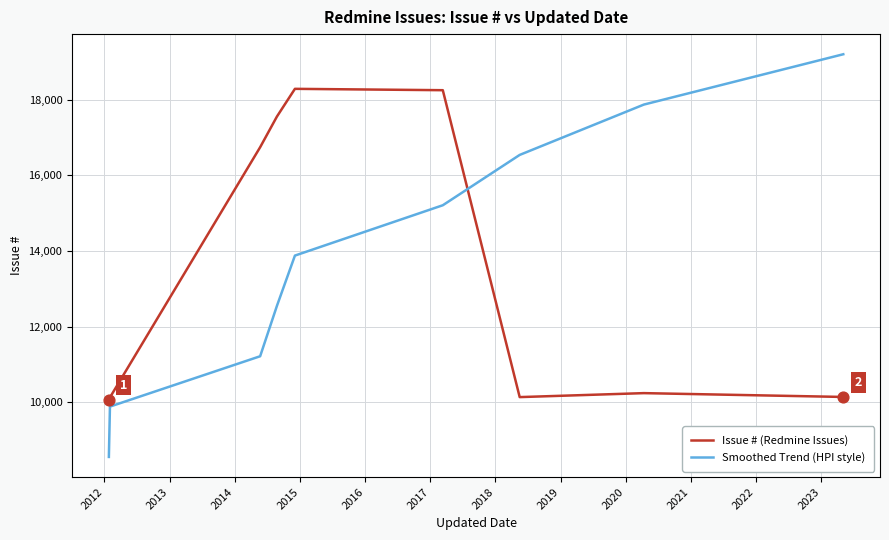

Which series ends up on top after the final intersection of Issue # (Redmine Issues) and Smoothed Trend (HPI style)?

Smoothed Trend (HPI style)